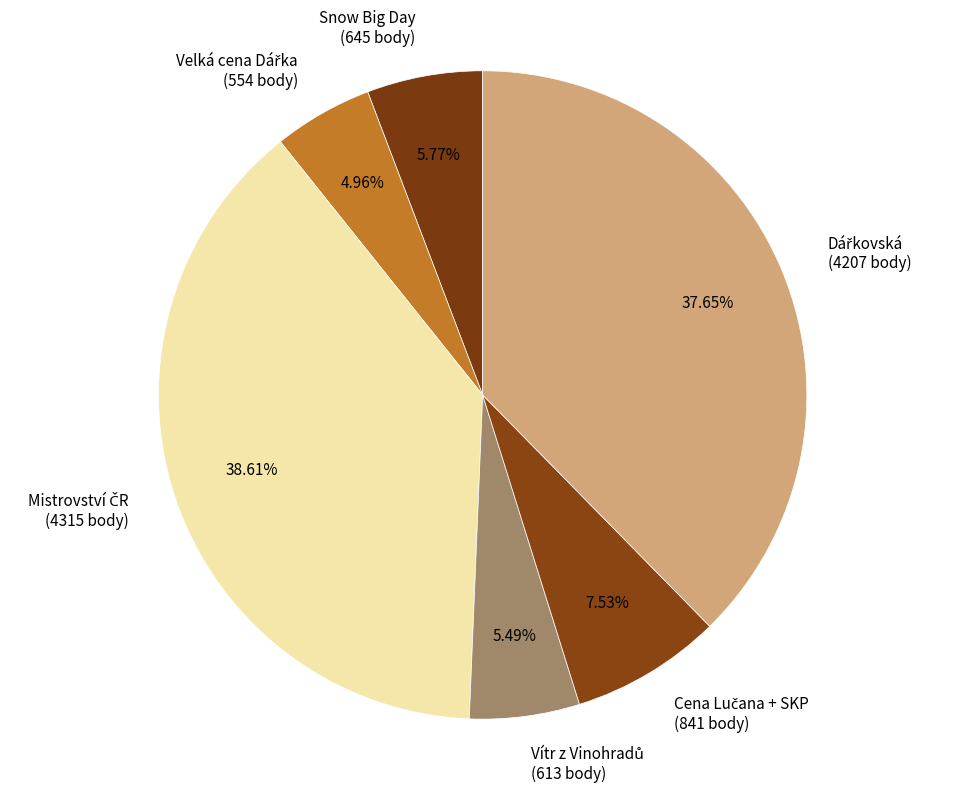

Does any single category account for the majority?

No